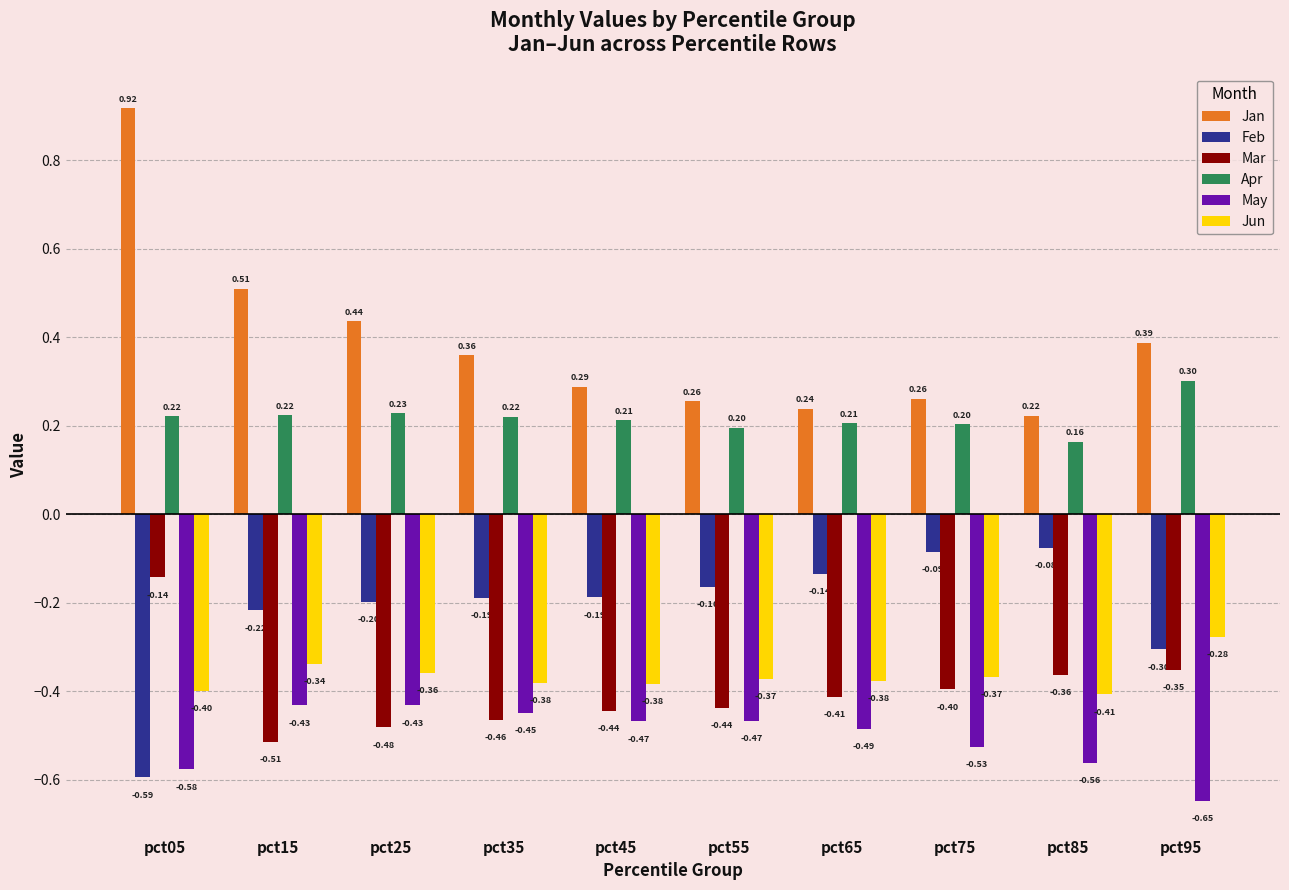

At pct85, list the series in order from largest to smallest.

Jan, Apr, Feb, Mar, Jun, May